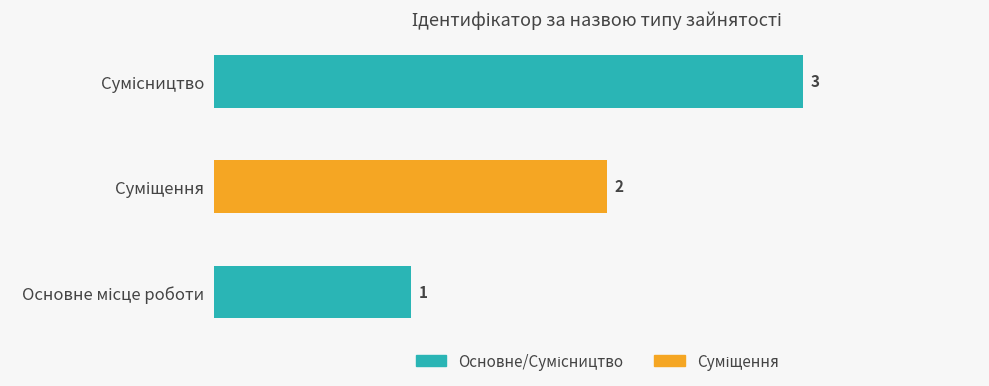

How many values are between 1 and 3?

3